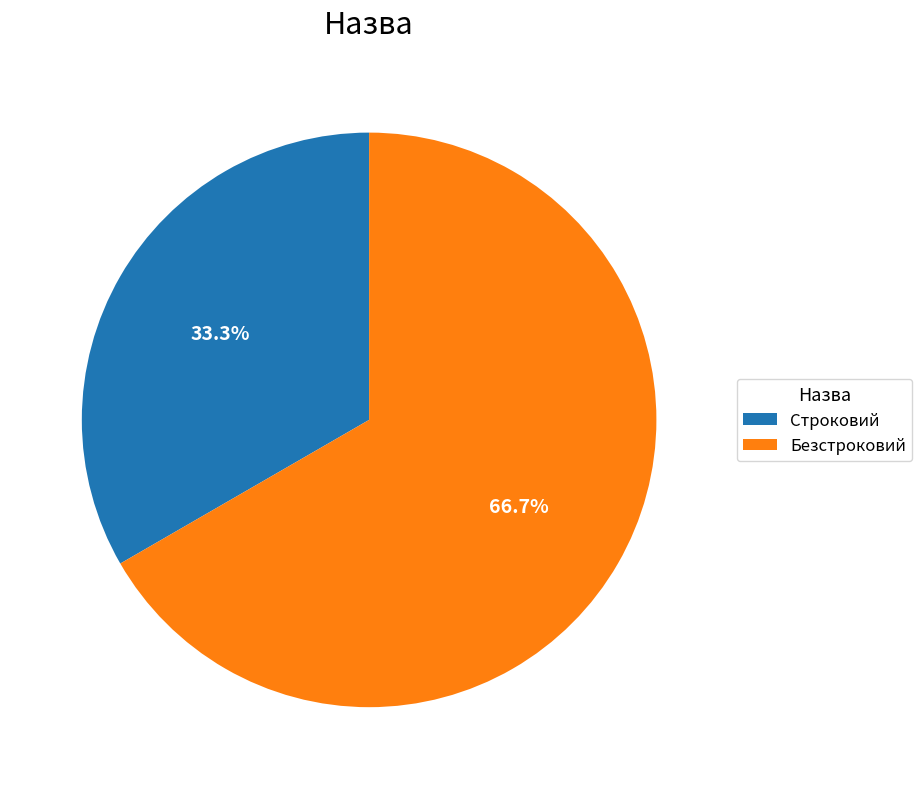

What is the largest slice in the pie chart?

Безстроковий